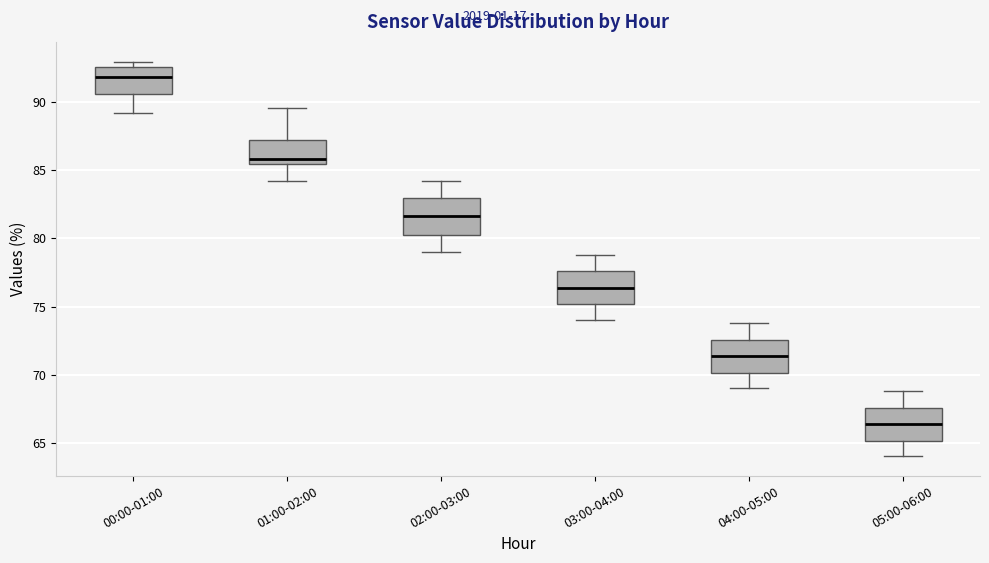

Reading left to right, read every box against the y-axis: the position of its median line, the range the box covers, and the ends of its whiskers. The values are not printed on the chart, so give them approximately, as read against the axis.

00:00-01:00: median 92.0, box 90.5 to 92.5, whiskers 89.0 to 93.0
01:00-02:00: median 86.0, box 85.5 to 87.0, whiskers 84.0 to 89.5
02:00-03:00: median 81.5, box 80.0 to 83.0, whiskers 79.0 to 84.0
03:00-04:00: median 76.5, box 75.0 to 77.5, whiskers 74.0 to 79.0
04:00-05:00: median 71.5, box 70.0 to 72.5, whiskers 69.0 to 74.0
05:00-06:00: median 66.5, box 65.0 to 67.5, whiskers 64.0 to 69.0